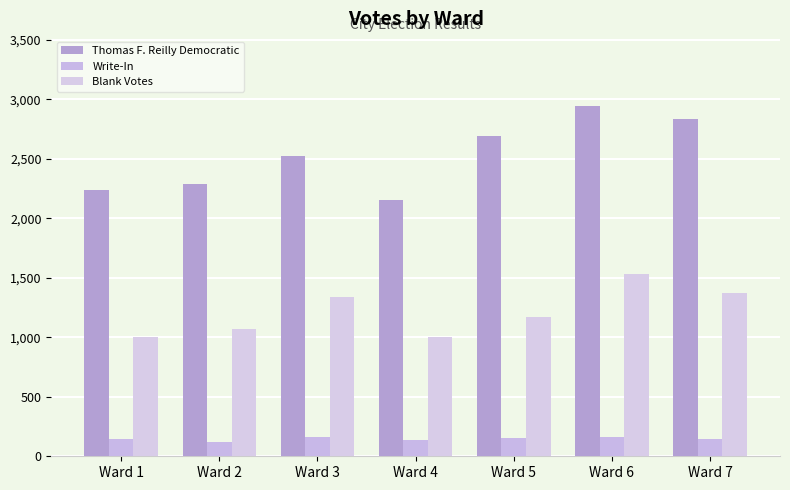

What is the total value across all series at Ward 2?

3477